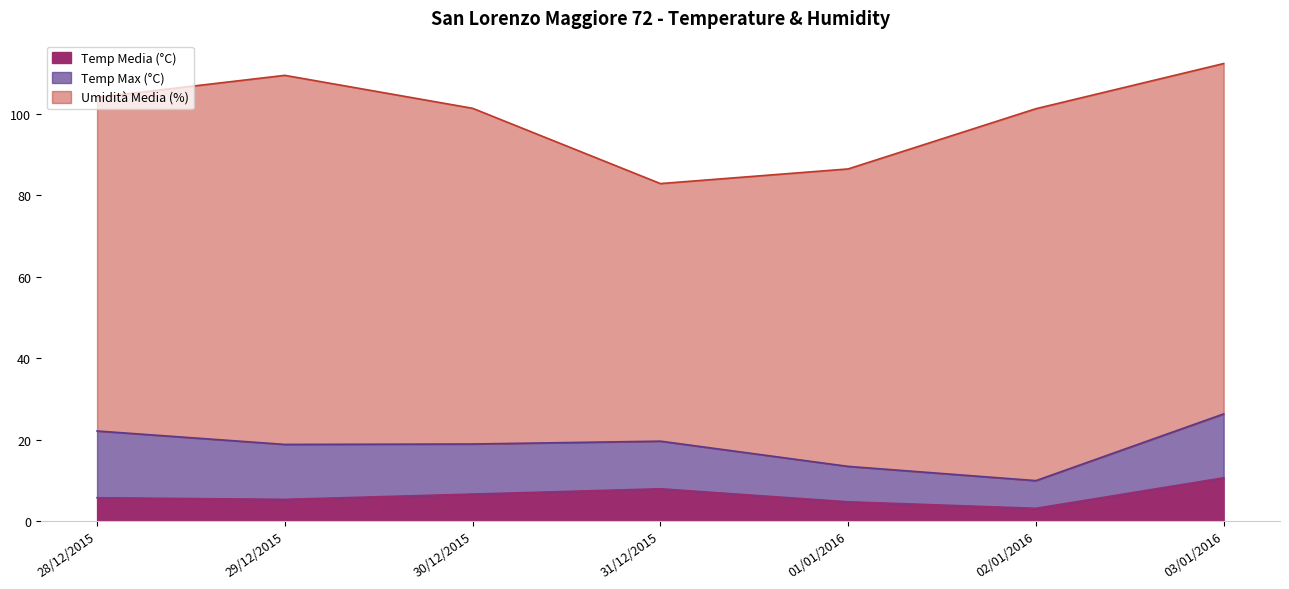

Which has a higher value, 31/12/2015 or 02/01/2016?

31/12/2015